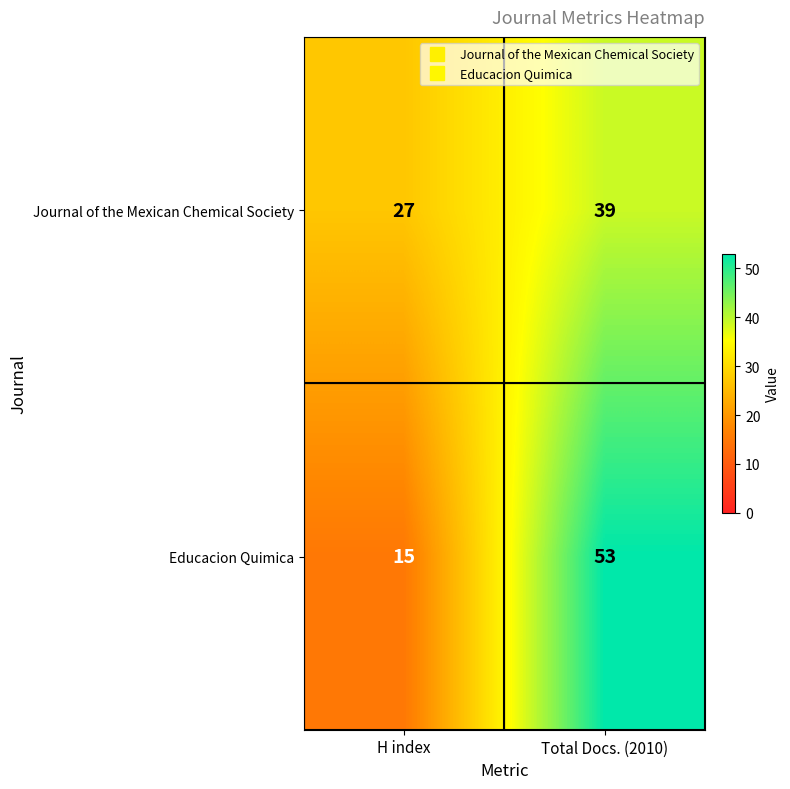

At which label does Journal of the Mexican Chemical Society reach its minimum?

H index